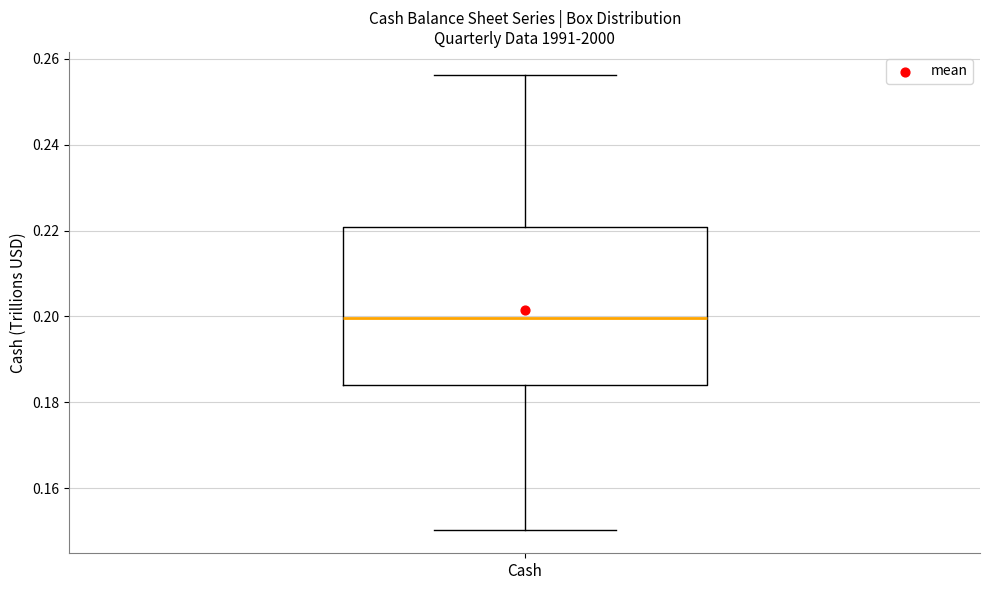

Read this box plot against the y-axis: the position of the median line, the range covered by the box, and the ends of both whiskers. The values are not printed on the chart, so give them approximately, as read against the axis.

median 0.200, box 0.184 to 0.220, whiskers 0.150 to 0.256